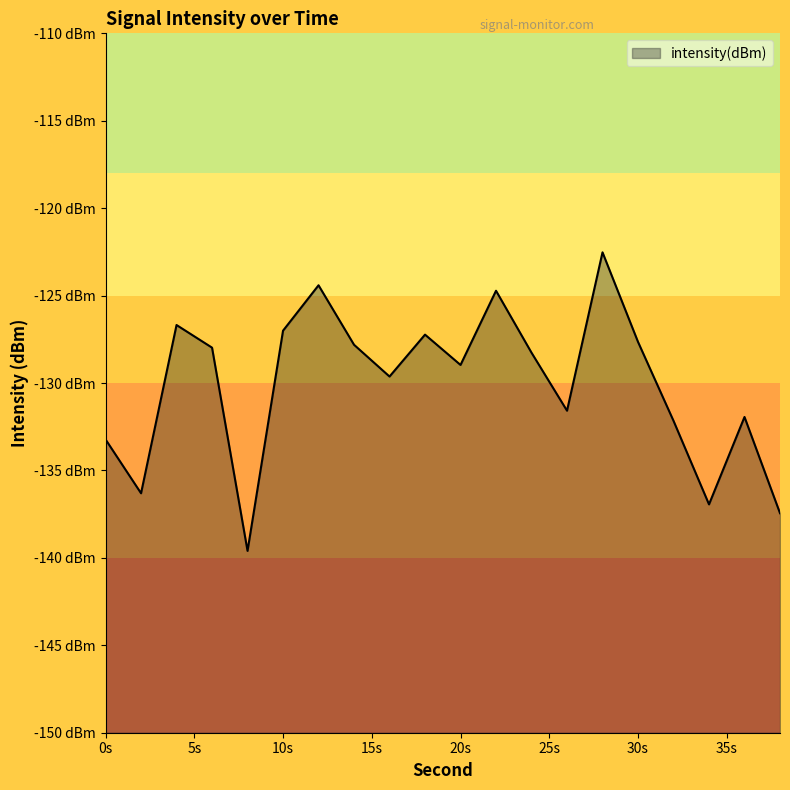

How many lines are shown in the chart?

1